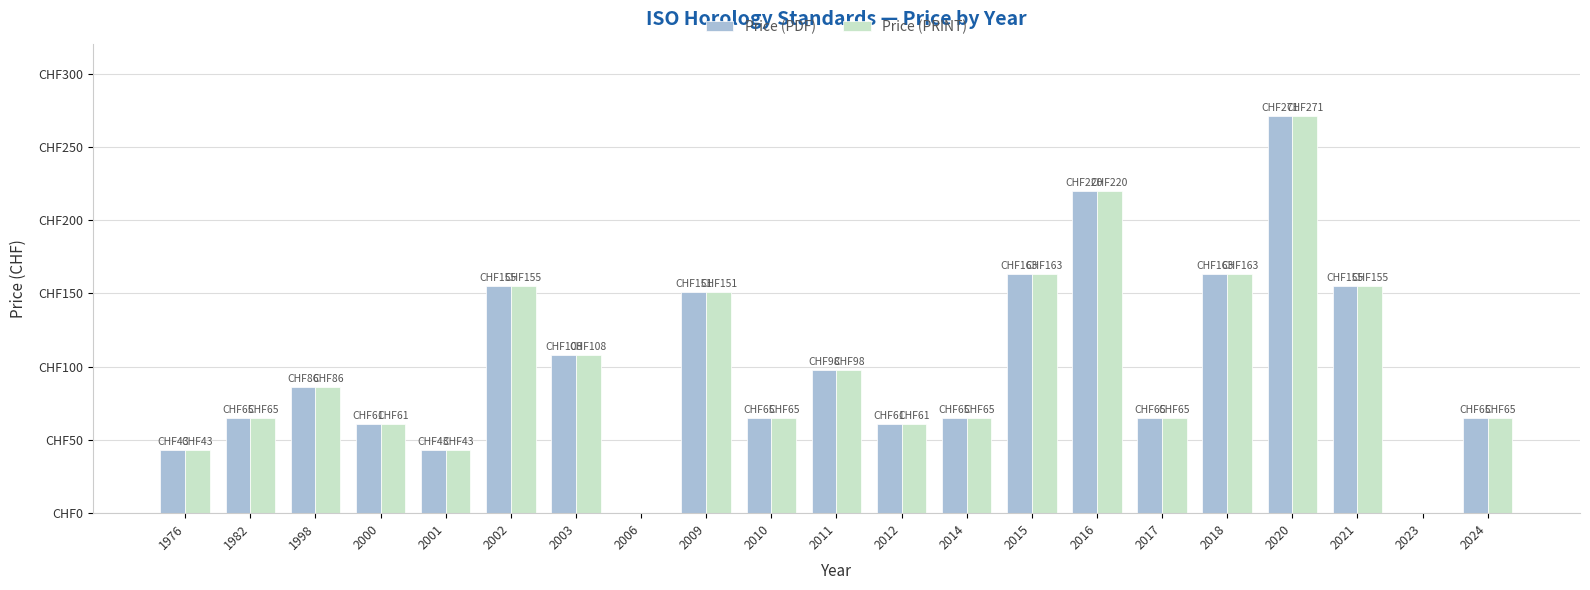

Are the bars grouped side by side (vs. stacked)?

Yes